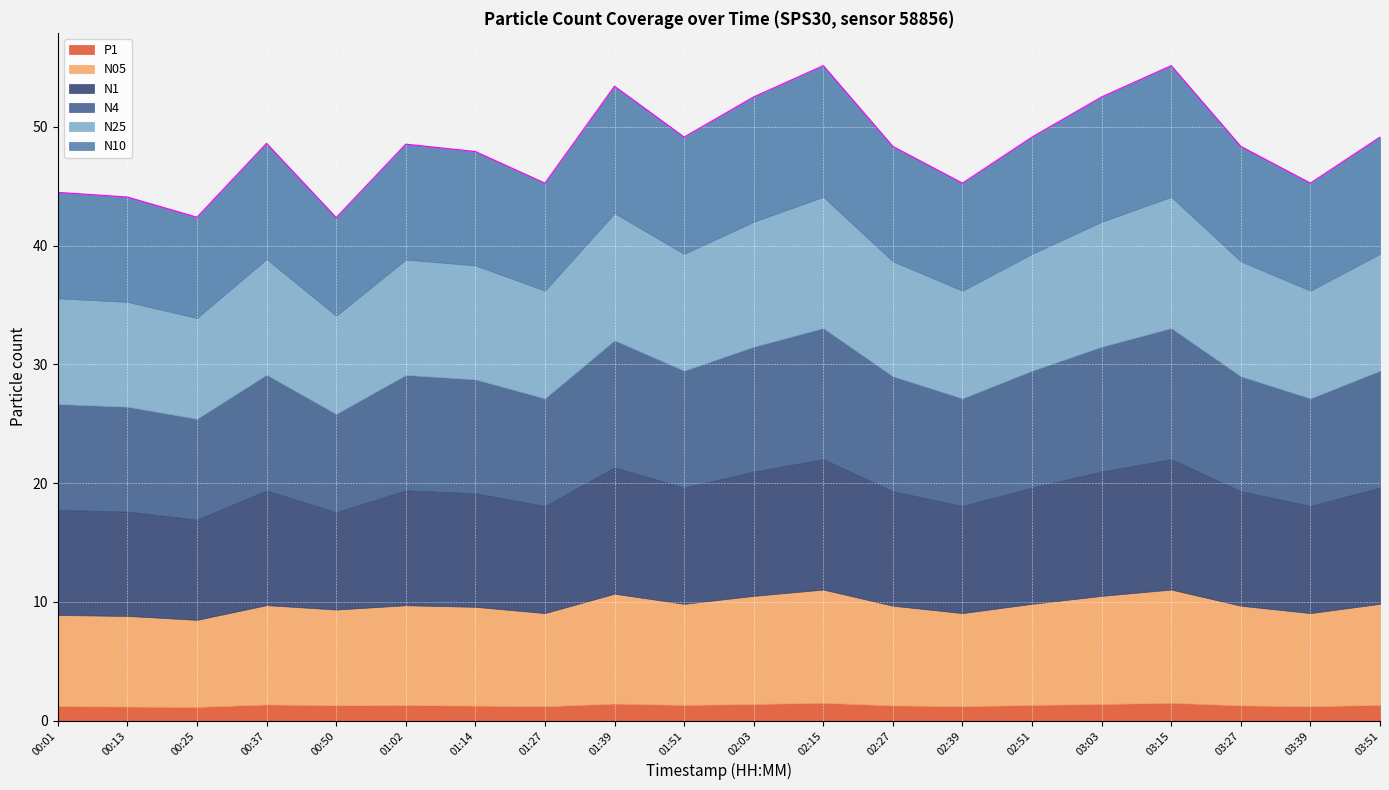

How many interior local valleys does the N10 series have?

6